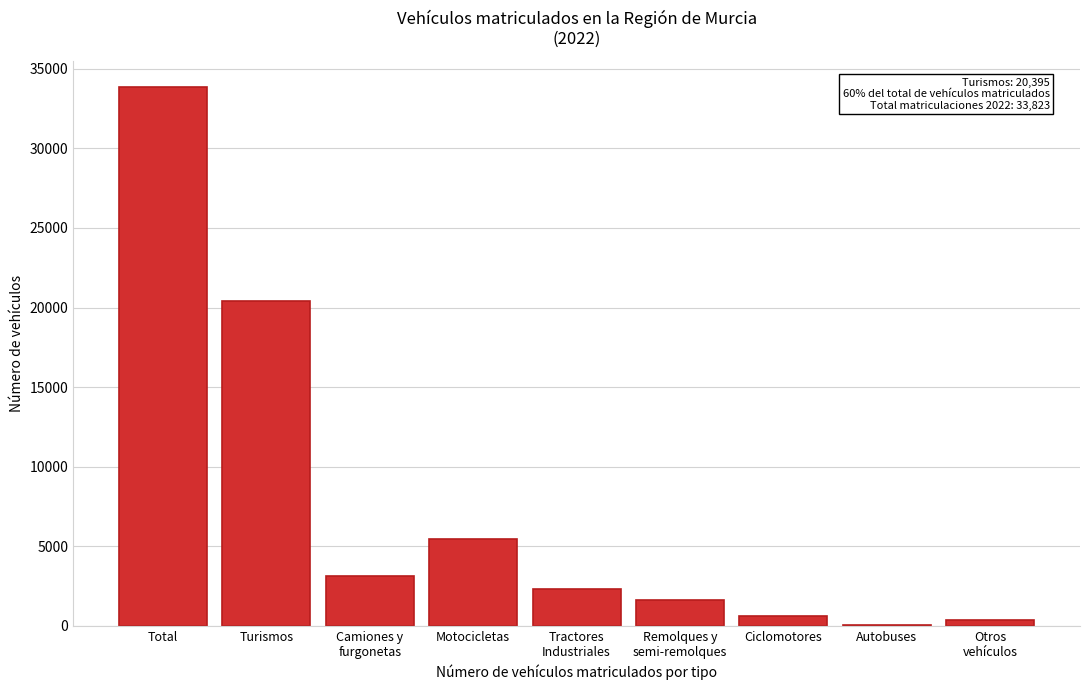

Which category has the highest value across all series?

Total